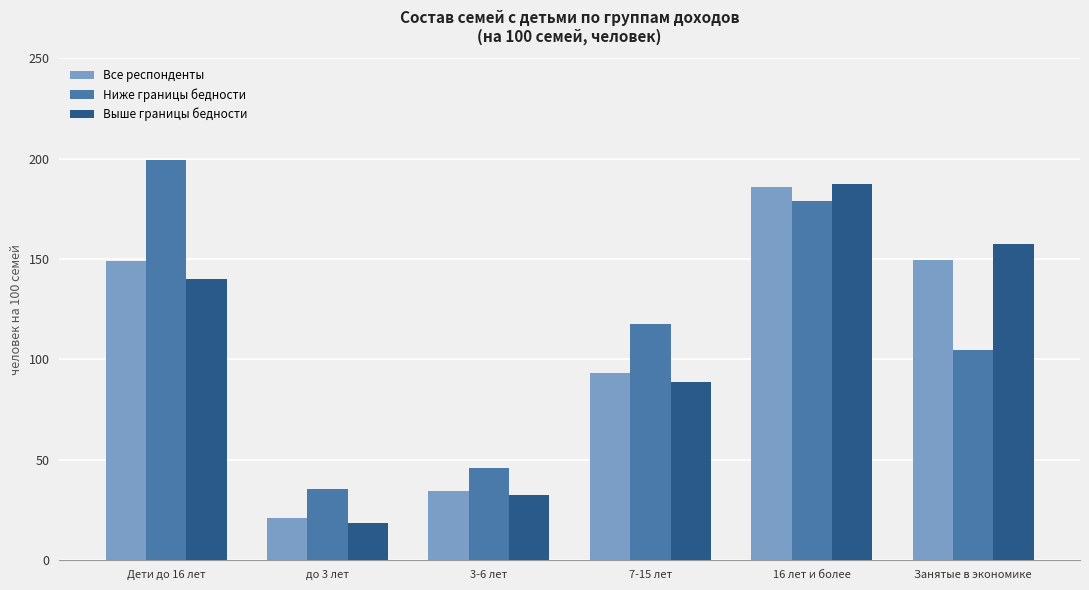

List the labels in order of Ниже границы бедности value, largest first.

Дети до 16 лет, 16 лет и более, 7-15 лет, Занятые в экономике, 3-6 лет, до 3 лет